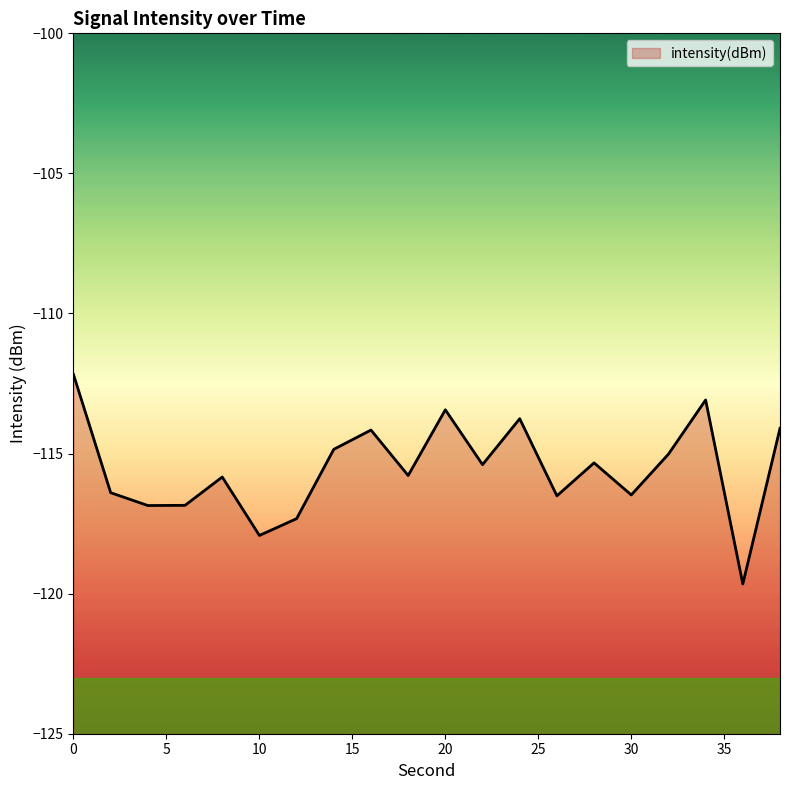

Read the value at 12.

-117.3